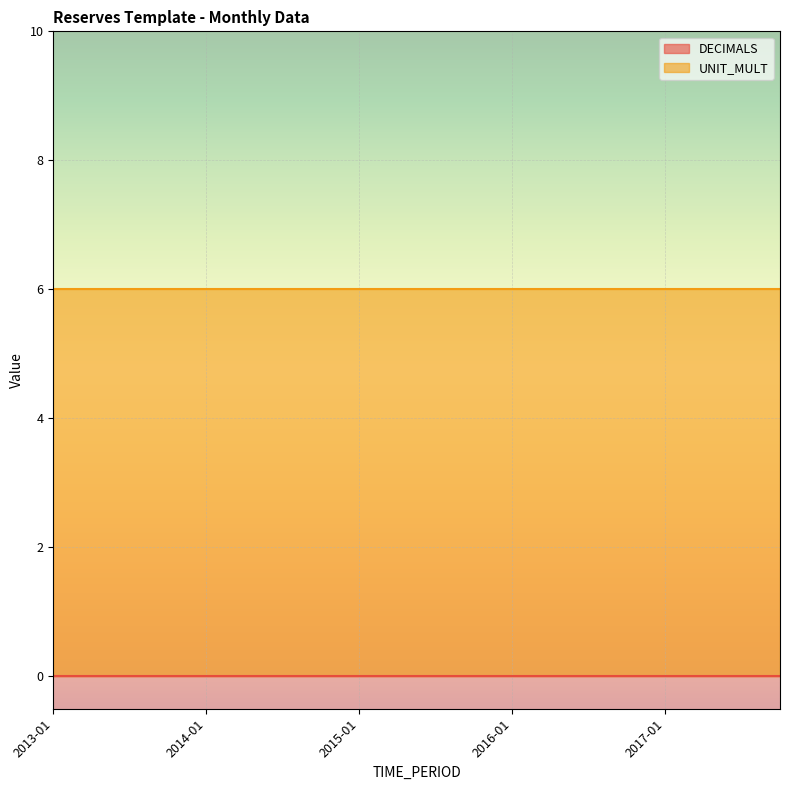

Reading left to right, transcribe all the data shown in this chart.

DECIMALS: 2013-01=0	2013-04=0	2013-07=0	2013-10=0	2014-01=0	2014-04=0	2014-07=0	2014-10=0	2015-01=0	2015-04=0	2015-07=0	2015-10=0	2016-01=0	2016-04=0	2016-07=0	2016-10=0	2017-01=0	2017-04=0	2017-07=0	2017-10=0
UNIT_MULT: 2013-01=6	2013-04=6	2013-07=6	2013-10=6	2014-01=6	2014-04=6	2014-07=6	2014-10=6	2015-01=6	2015-04=6	2015-07=6	2015-10=6	2016-01=6	2016-04=6	2016-07=6	2016-10=6	2017-01=6	2017-04=6	2017-07=6	2017-10=6